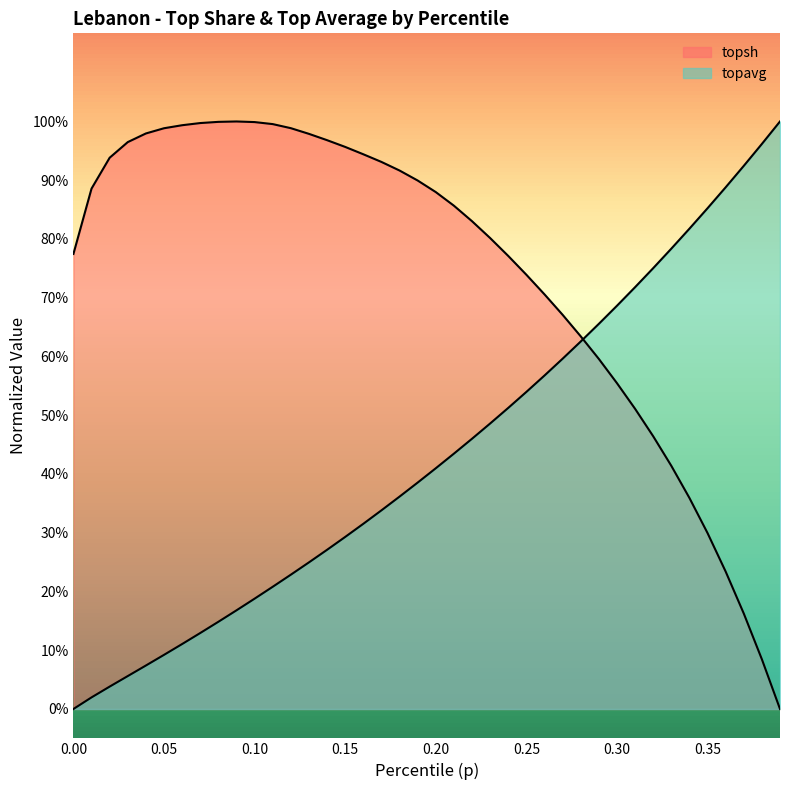

True or false: topavg has more than 2 points higher than both neighbors.

False